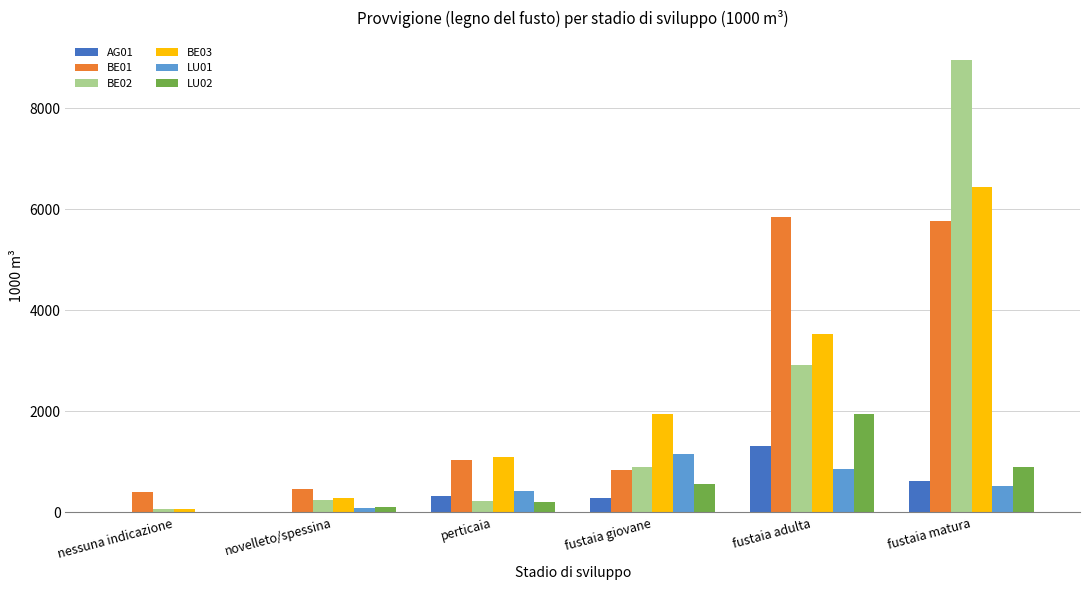

Is the value of BE03 at nessuna indicazione greater than the value of AG01 at fustaia giovane?

No